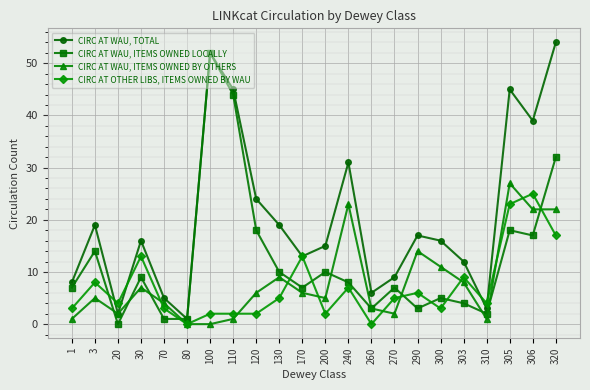

Rank the series by their maximum value, from lowest to highest.

CIRC AT OTHER LIBS, ITEMS OWNED BY WAU, CIRC AT WAU, ITEMS OWNED BY OTHERS, CIRC AT WAU, ITEMS OWNED LOCALLY, CIRC AT WAU, TOTAL